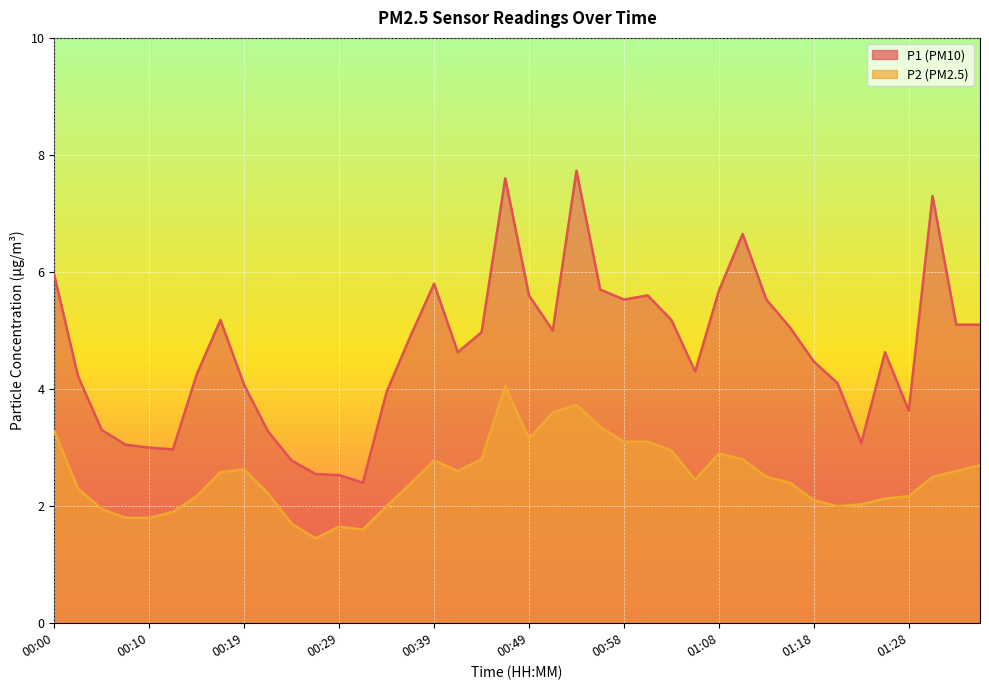

Reading left to right, what are all the values shown in this chart?

P1: 6.0	4.2	3.3	3.0	3.0	3.0	4.2	5.2	4.1	3.3	2.8	2.5	2.5	2.4	4.0	4.9	5.8	4.6	5.0	7.6	5.6	5.0	7.7	5.7	5.5	5.6	5.2	4.3	5.7	6.7	5.5	5.0	4.5	4.1	3.1	4.6	3.6	7.3	5.1	5.1
P2: 3.3	2.3	1.9	1.8	1.8	1.9	2.2	2.6	2.6	2.2	1.7	1.4	1.6	1.6	2.0	2.4	2.8	2.6	2.8	4.0	3.1	3.6	3.7	3.4	3.1	3.1	3.0	2.5	2.9	2.8	2.5	2.4	2.1	2.0	2.0	2.1	2.2	2.5	2.6	2.7